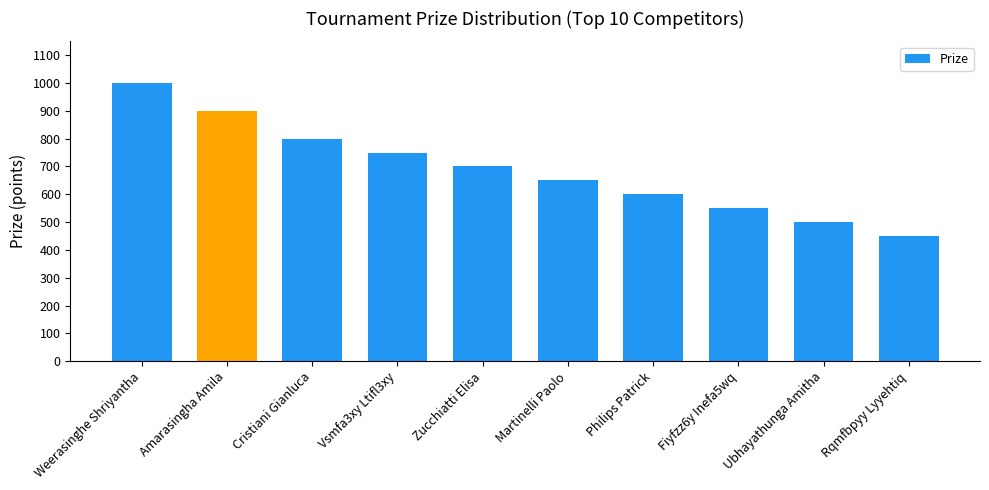

What is the approximate value at Amarasingha Amila?

900